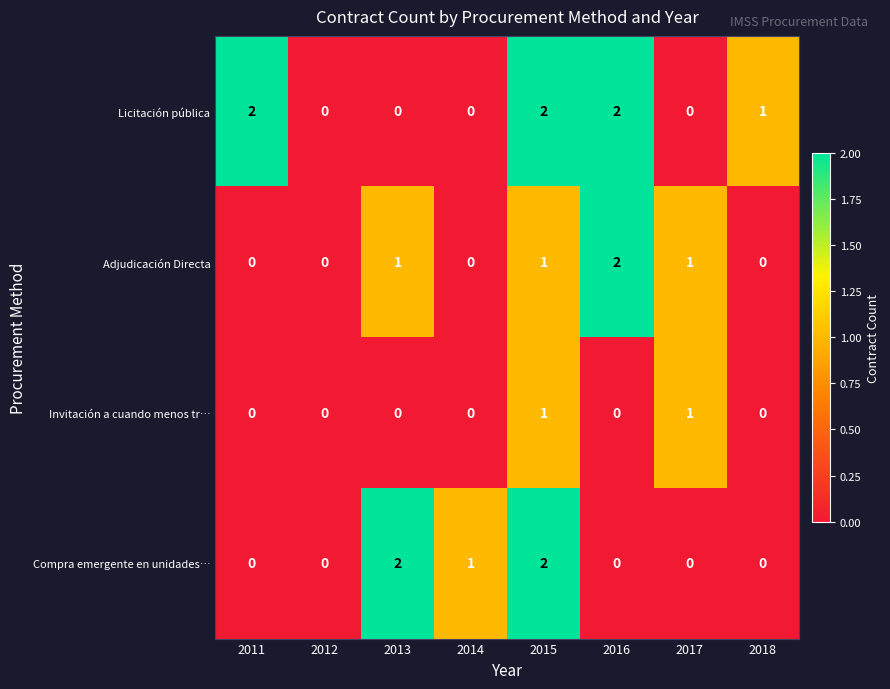

Count the Licitación pública values in the range 0 to 2.

8